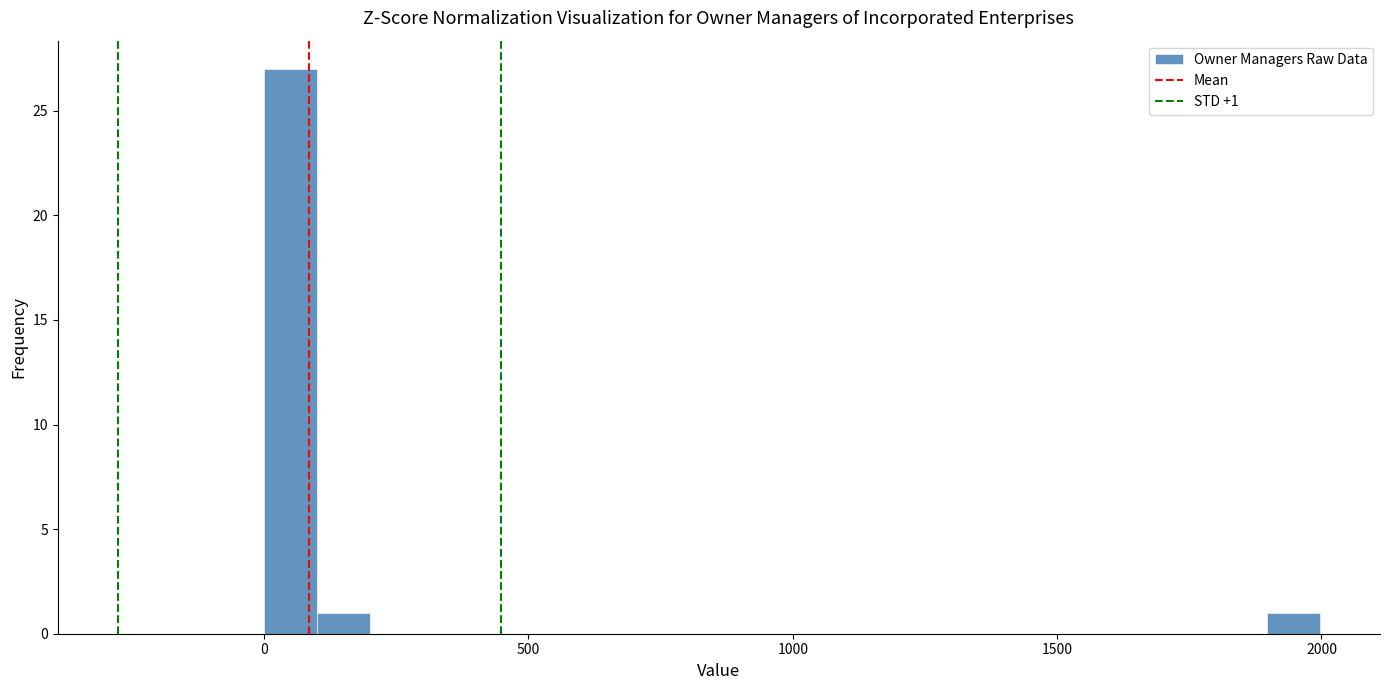

Read against the x-axis, roughly where is the centre of the tallest bar?

50